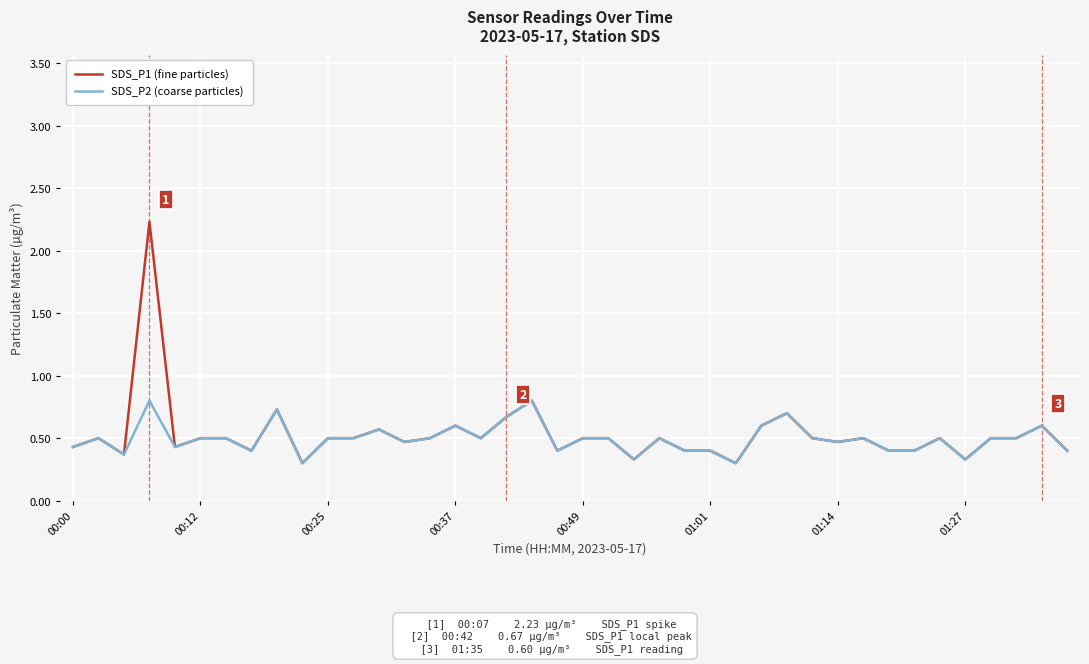

What is the lowest value of the SDS_P2 (coarse particles) series?

0.3